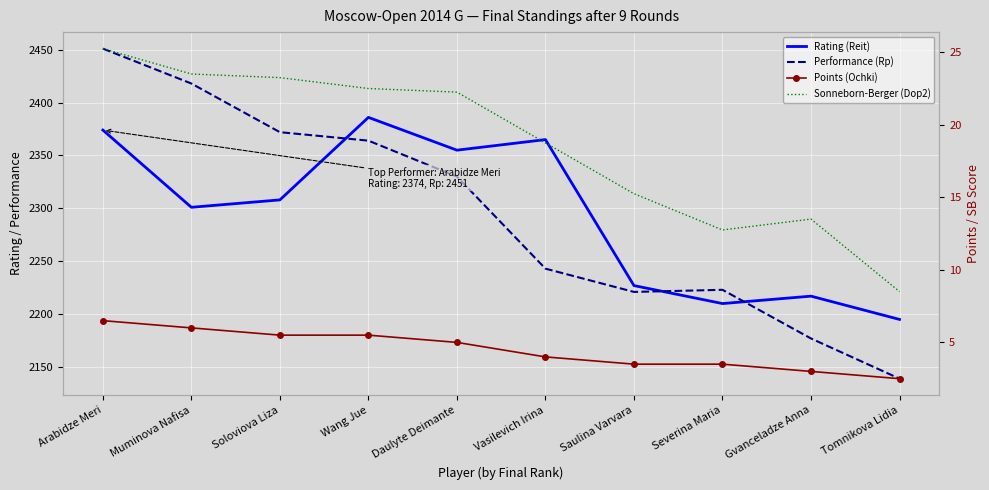

What is the value of the Performance (Rp) point at the 10th from the left?

2139.0